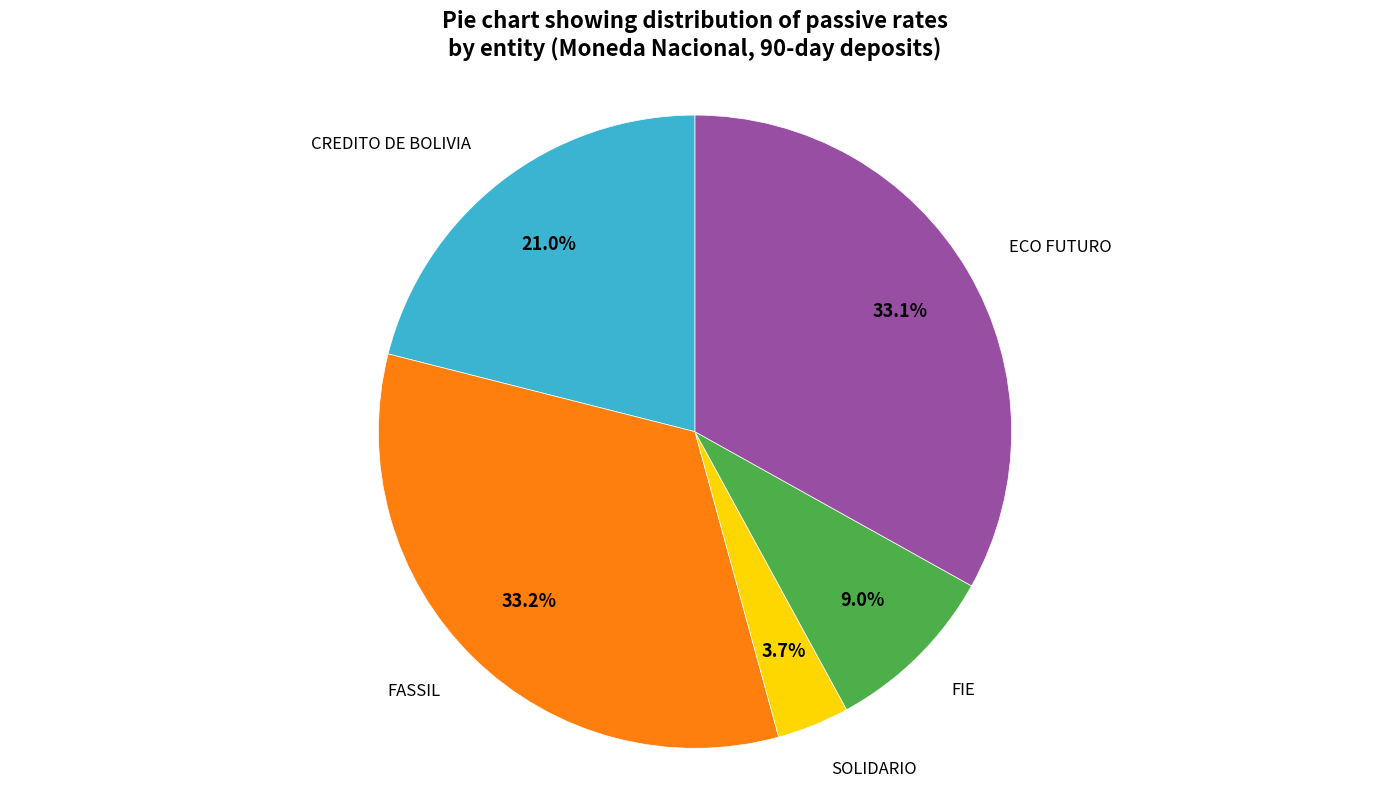

Which category has the smallest portion of the pie?

SOLIDARIO